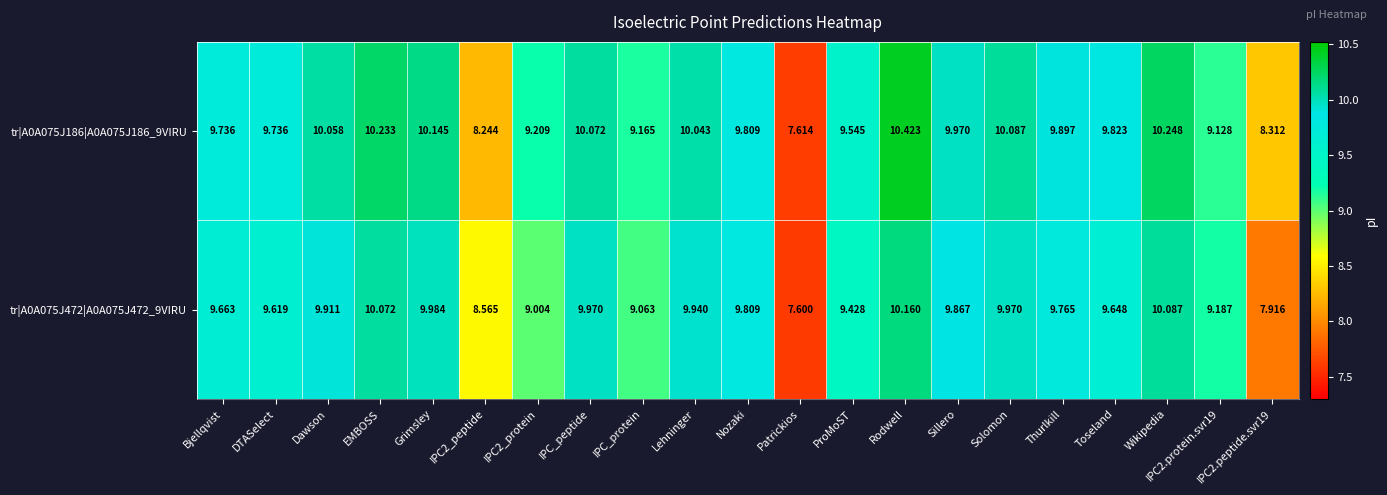

Is the value of tr|A0A075J472|A0A075J472_9VIRU at Bjellqvist greater than the value of tr|A0A075J186|A0A075J186_9VIRU at Grimsley?

No